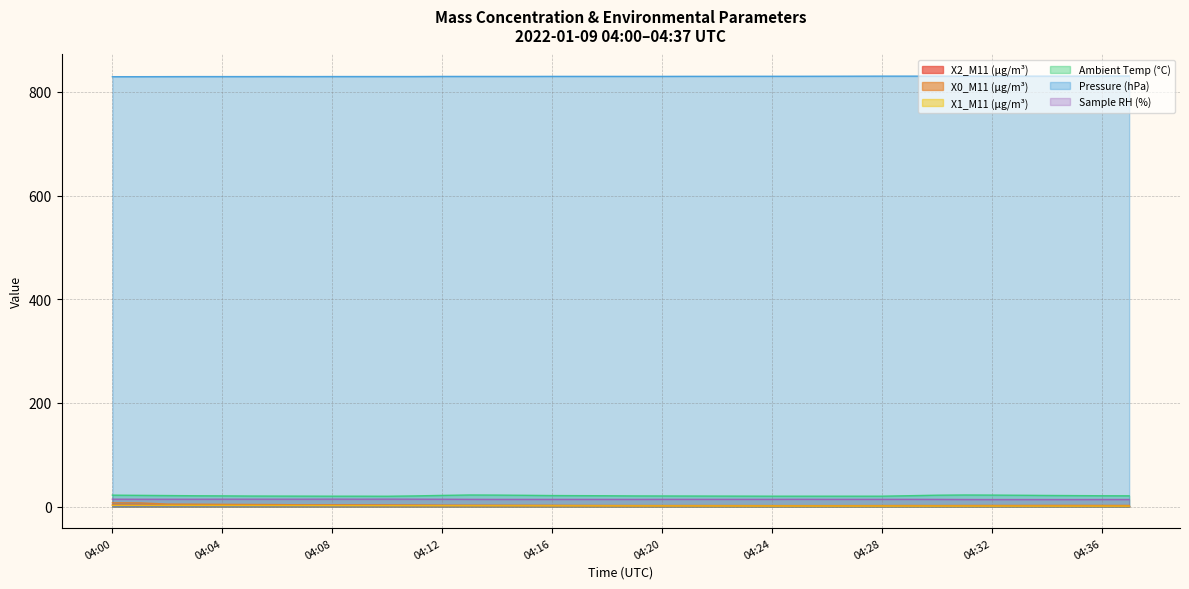

What is the value of the X2_M11 (μg/m³) point at the 13th from the left?

1.8